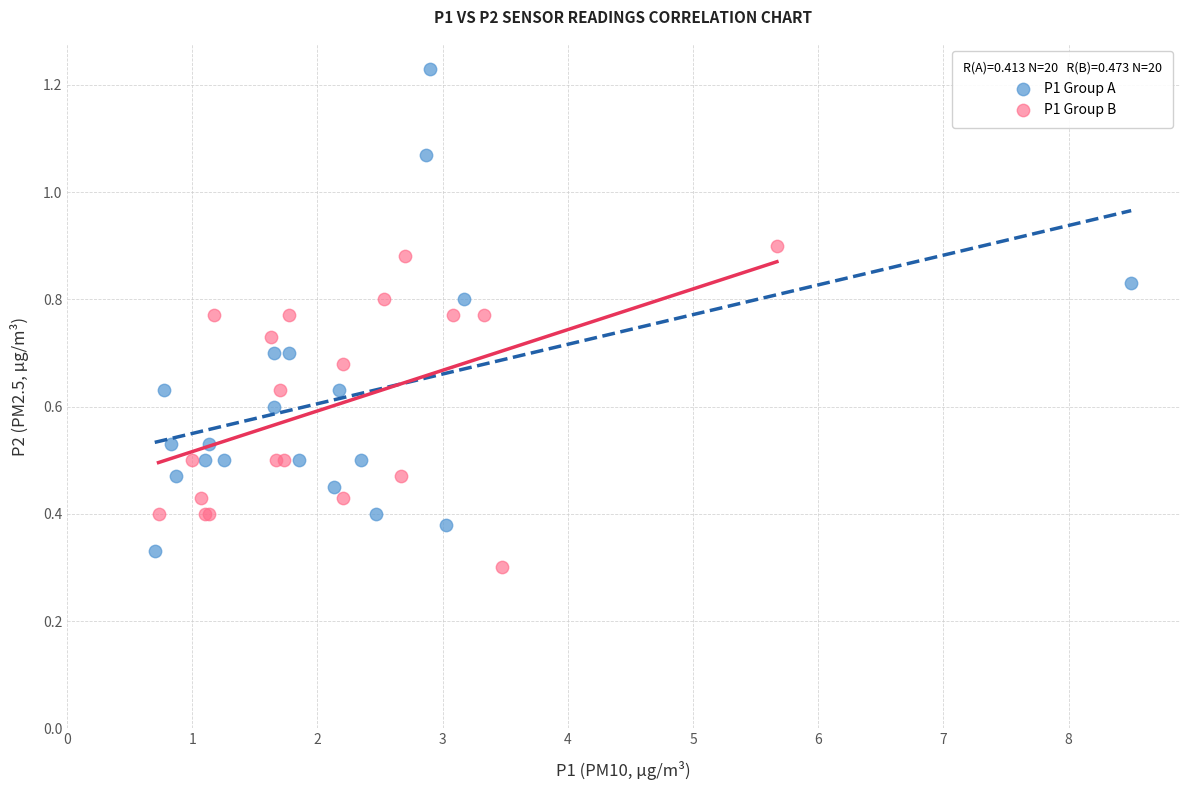

Which series contains the highest Y value?

P1 Group A